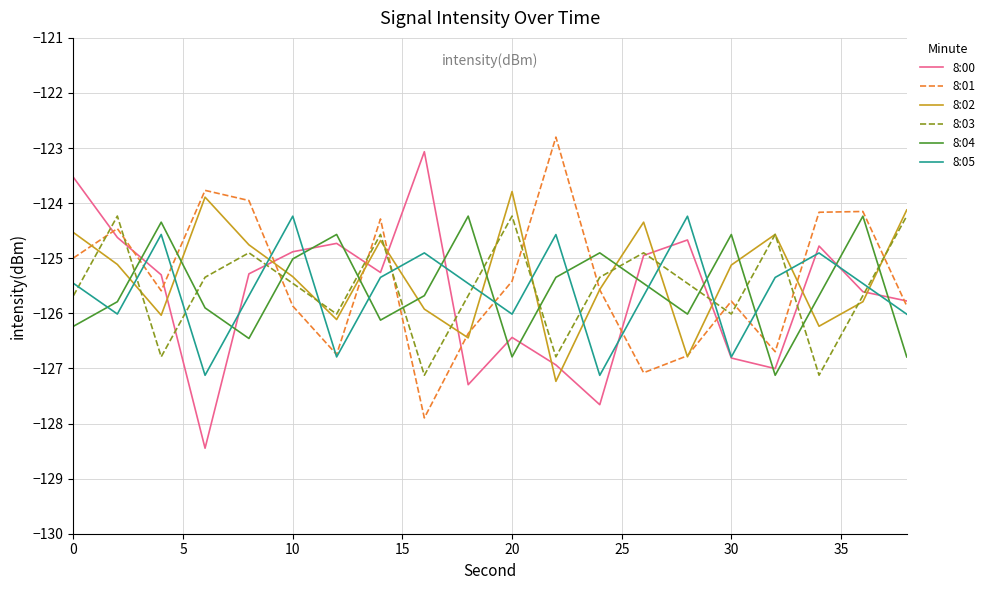

True or false: 8:04 and 8:00 intersect in this chart.

True